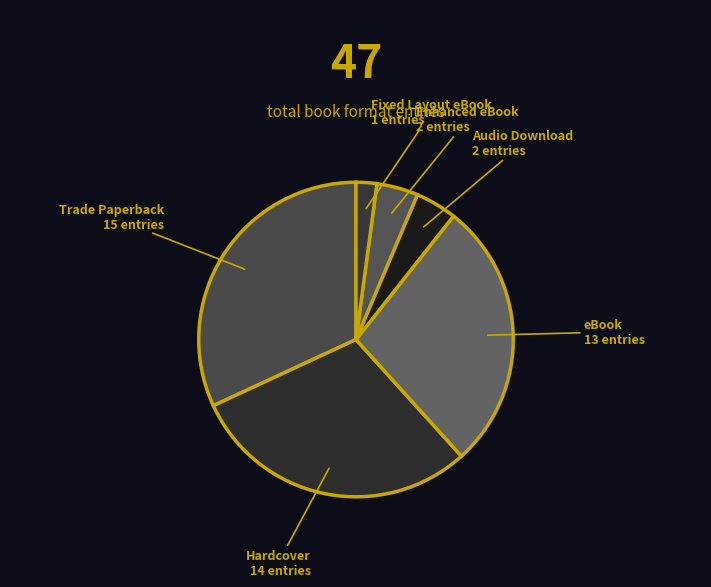

Is it true that Fixed Layout eBook is 2% of the pie?

True